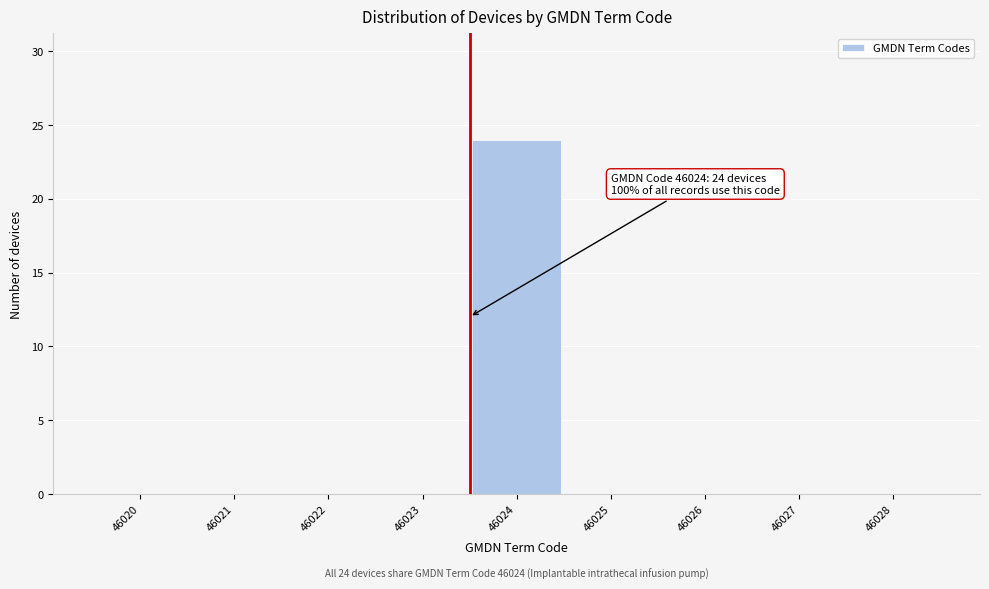

Reading right to left, what are all the values shown in this chart?

46028=0	46027=0	46026=0	46025=0	46024=24	46023=0	46022=0	46021=0	46020=0